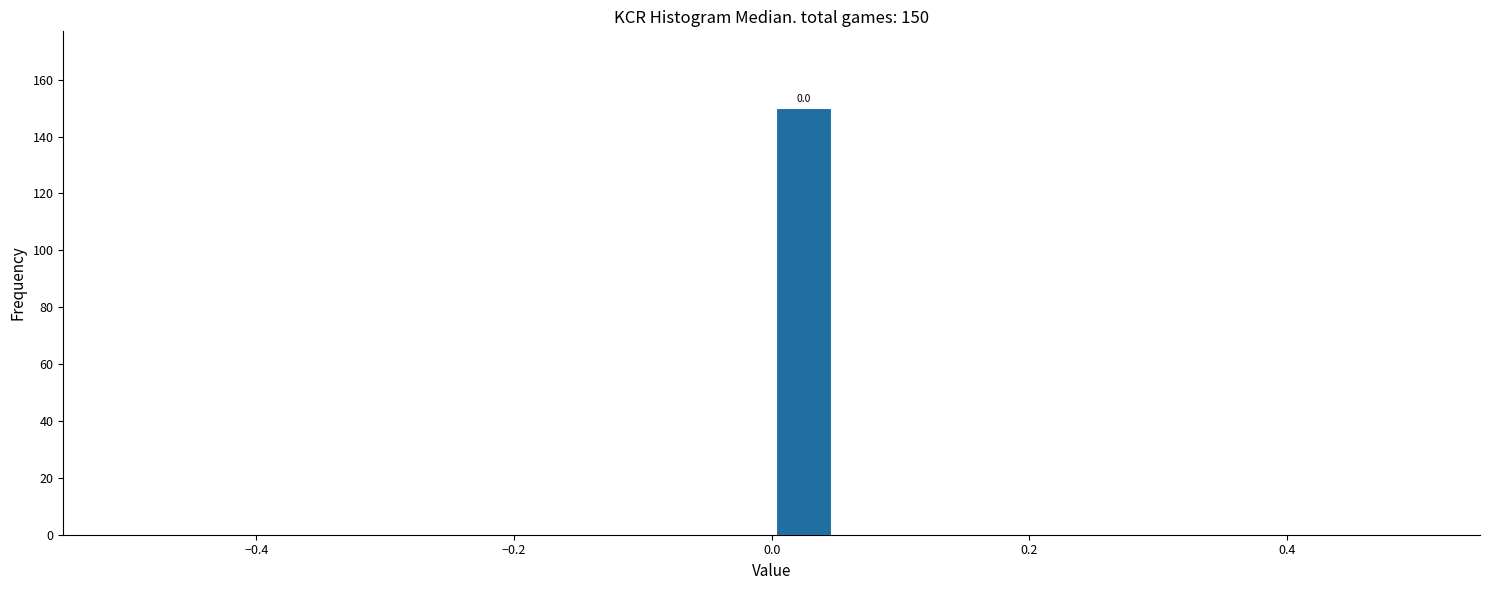

Read against the x-axis, roughly where is the centre of the tallest bar?

0.02